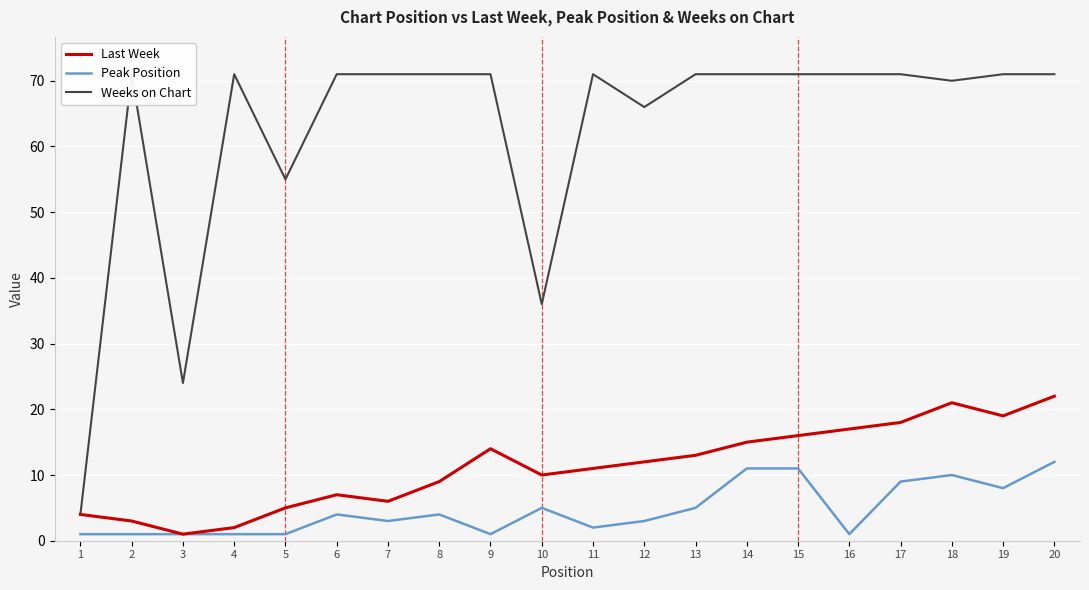

What is the total value across all series at 5?

61